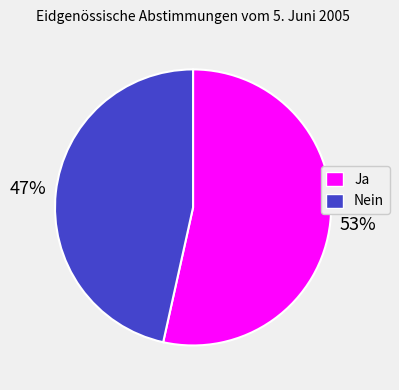

Rank the categories by value from lowest to highest.

Nein, Ja